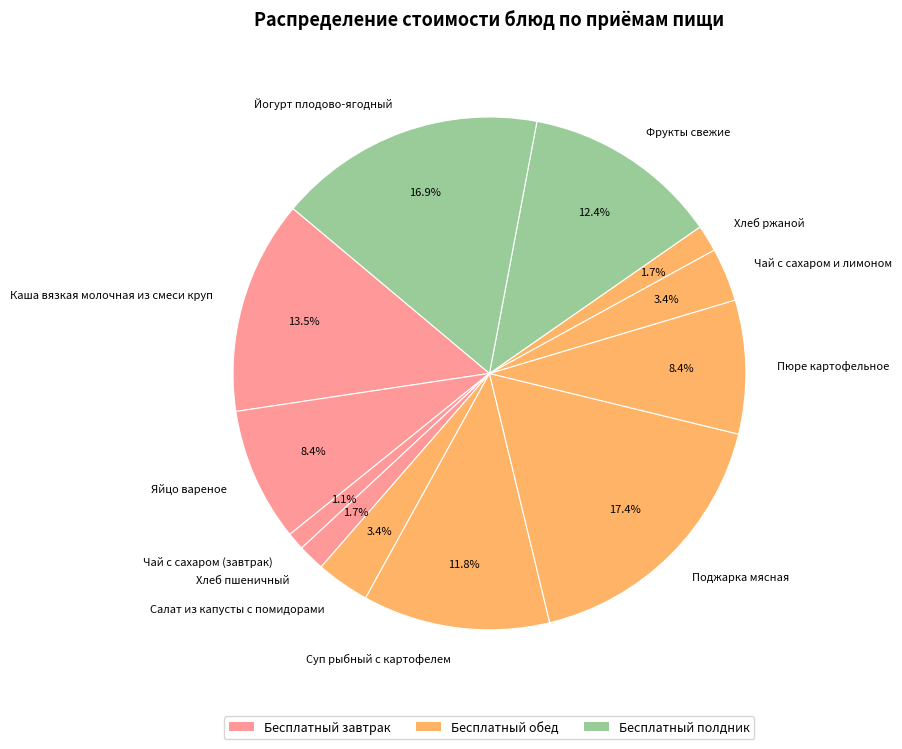

What percentage is the Пюре картофельное slice, to the nearest percent?

8%